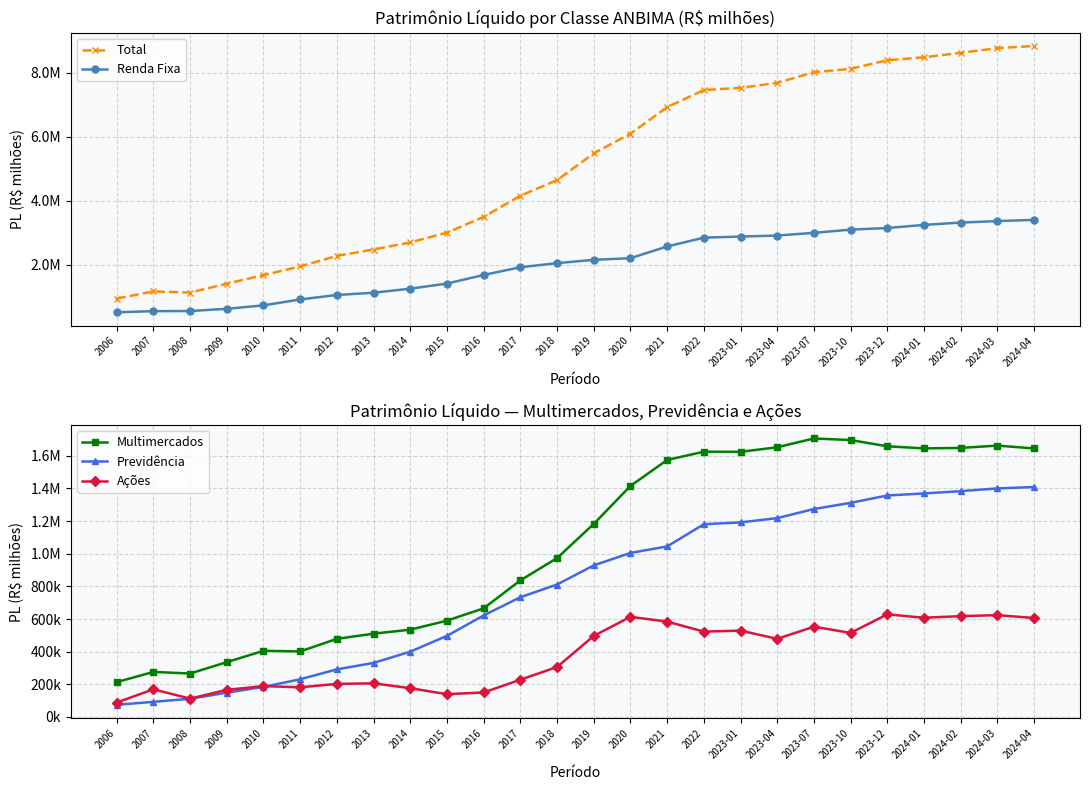

How many interior local peaks does the Ações series have?

8